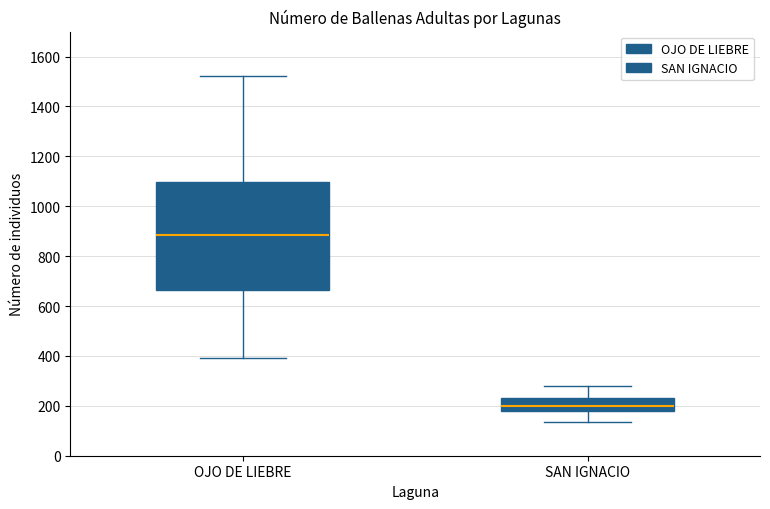

Reading left to right, read every box against the y-axis: the position of its median line, the range the box covers, and the ends of its whiskers. The values are not printed on the chart, so give them approximately, as read against the axis.

OJO DE LIEBRE: median 880, box 660 to 1100, whiskers 400 to 1520
SAN IGNACIO: median 200, box 180 to 220, whiskers 140 to 280